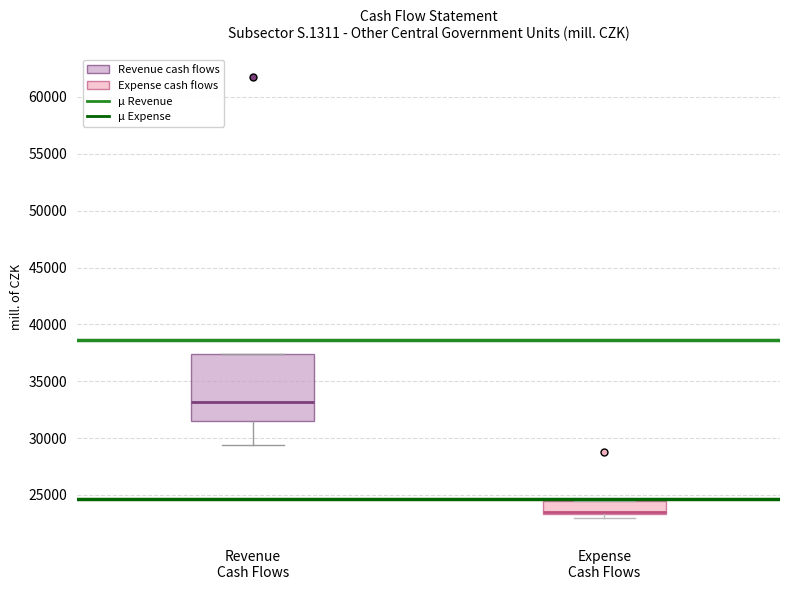

Reading left to right, transcribe this box plot: for each box, give where its median line is, the range the box spans, and where its two whiskers end, as read against the y-axis. The values are not printed on the chart, so give them approximately, as read against the axis.

Revenue Cash Flows: median 33000, box 31500 to 37500, whiskers 29500 to 37500
Expense Cash Flows: median 23500 (drawn on the box's lower edge), box 23500 to 24500, whiskers 23000 to 24500